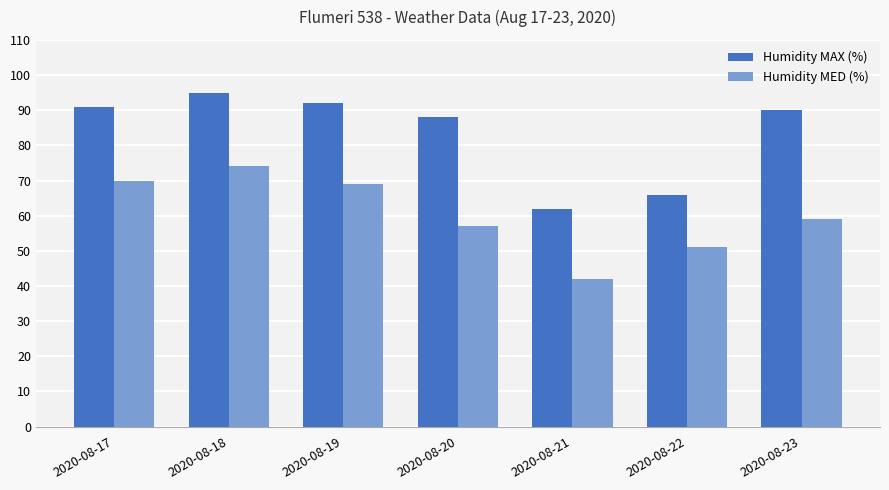

Reading left to right, transcribe all the data shown in this chart.

Humidity MAX (%): 2020-08-17=91	2020-08-18=95	2020-08-19=92	2020-08-20=88	2020-08-21=62	2020-08-22=66	2020-08-23=90
Humidity MED (%): 2020-08-17=70	2020-08-18=74	2020-08-19=69	2020-08-20=57	2020-08-21=42	2020-08-22=51	2020-08-23=59